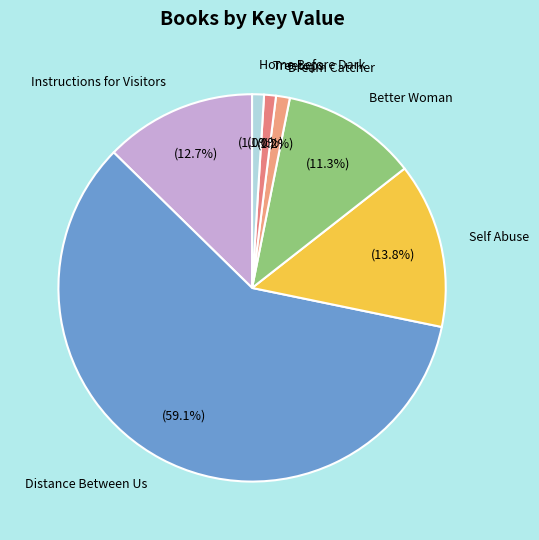

What percentage is the Treetops slice, to the nearest percent?

1%